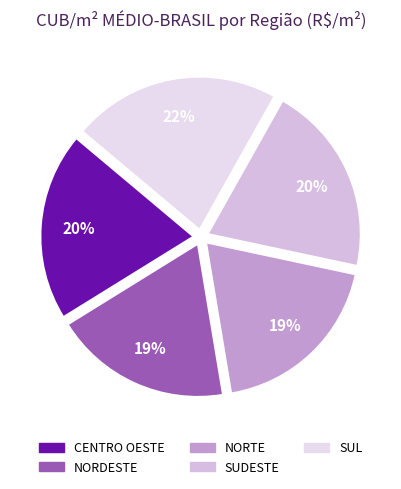

Do SUL and NORDESTE together represent more than half of the pie?

No